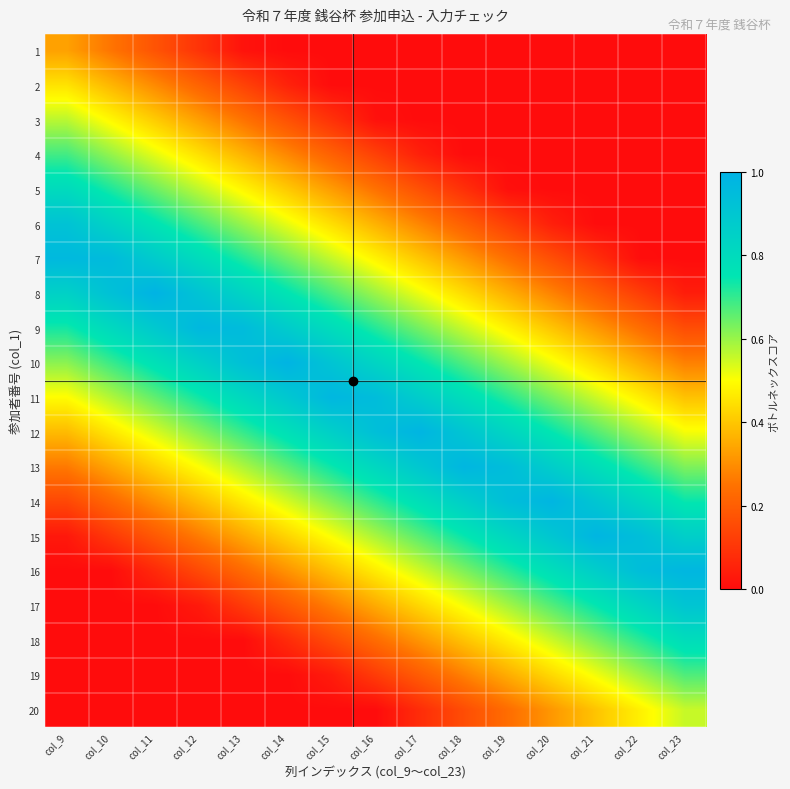

Reading right to left, extract all data points from this chart.

1: col_23=0.0	col_22=0.0	col_21=0.0	col_20=0.0	col_19=0.0	col_18=0.0	col_17=0.0	col_16=0.0	col_15=0.0	col_14=0.0	col_13=0.0	col_12=0.1	col_11=0.2	col_10=0.3	col_9=0.3
2: col_23=0.0	col_22=0.0	col_21=0.0	col_20=0.0	col_19=0.0	col_18=0.0	col_17=0.0	col_16=0.0	col_15=0.0	col_14=0.1	col_13=0.1	col_12=0.2	col_11=0.3	col_10=0.4	col_9=0.5
3: col_23=0.0	col_22=0.0	col_21=0.0	col_20=0.0	col_19=0.0	col_18=0.0	col_17=0.0	col_16=0.0	col_15=0.1	col_14=0.2	col_13=0.2	col_12=0.3	col_11=0.4	col_10=0.5	col_9=0.6
4: col_23=0.0	col_22=0.0	col_21=0.0	col_20=0.0	col_19=0.0	col_18=0.0	col_17=0.0	col_16=0.1	col_15=0.2	col_14=0.3	col_13=0.4	col_12=0.4	col_11=0.5	col_10=0.6	col_9=0.7
5: col_23=0.0	col_22=0.0	col_21=0.0	col_20=0.0	col_19=0.0	col_18=0.1	col_17=0.2	col_16=0.2	col_15=0.3	col_14=0.4	col_13=0.5	col_12=0.6	col_11=0.6	col_10=0.7	col_9=0.8
6: col_23=0.0	col_22=0.0	col_21=0.0	col_20=0.0	col_19=0.1	col_18=0.2	col_17=0.3	col_16=0.4	col_15=0.4	col_14=0.5	col_13=0.6	col_12=0.7	col_11=0.8	col_10=0.8	col_9=0.9
7: col_23=0.0	col_22=0.0	col_21=0.1	col_20=0.2	col_19=0.2	col_18=0.3	col_17=0.4	col_16=0.5	col_15=0.6	col_14=0.6	col_13=0.7	col_12=0.8	col_11=0.9	col_10=1.0	col_9=1.0
8: col_23=0.0	col_22=0.1	col_21=0.2	col_20=0.3	col_19=0.4	col_18=0.4	col_17=0.5	col_16=0.6	col_15=0.7	col_14=0.8	col_13=0.8	col_12=0.9	col_11=1.0	col_10=0.9	col_9=0.8
9: col_23=0.2	col_22=0.2	col_21=0.3	col_20=0.4	col_19=0.5	col_18=0.6	col_17=0.6	col_16=0.7	col_15=0.8	col_14=0.9	col_13=1.0	col_12=1.0	col_11=0.9	col_10=0.8	col_9=0.7
10: col_23=0.3	col_22=0.4	col_21=0.4	col_20=0.5	col_19=0.6	col_18=0.7	col_17=0.8	col_16=0.8	col_15=0.9	col_14=1.0	col_13=0.9	col_12=0.9	col_11=0.8	col_10=0.7	col_9=0.6
11: col_23=0.4	col_22=0.5	col_21=0.6	col_20=0.6	col_19=0.7	col_18=0.8	col_17=0.9	col_16=0.9	col_15=1.0	col_14=0.9	col_13=0.8	col_12=0.7	col_11=0.7	col_10=0.6	col_9=0.5
12: col_23=0.5	col_22=0.6	col_21=0.7	col_20=0.7	col_19=0.8	col_18=0.9	col_17=1.0	col_16=0.9	col_15=0.9	col_14=0.8	col_13=0.7	col_12=0.6	col_11=0.5	col_10=0.5	col_9=0.4
13: col_23=0.6	col_22=0.7	col_21=0.8	col_20=0.9	col_19=0.9	col_18=1.0	col_17=0.9	col_16=0.8	col_15=0.7	col_14=0.7	col_13=0.6	col_12=0.5	col_11=0.4	col_10=0.3	col_9=0.3
14: col_23=0.7	col_22=0.8	col_21=0.9	col_20=1.0	col_19=0.9	col_18=0.9	col_17=0.8	col_16=0.7	col_15=0.6	col_14=0.5	col_13=0.5	col_12=0.4	col_11=0.3	col_10=0.2	col_9=0.1
15: col_23=0.9	col_22=0.9	col_21=1.0	col_20=0.9	col_19=0.8	col_18=0.7	col_17=0.7	col_16=0.6	col_15=0.5	col_14=0.4	col_13=0.3	col_12=0.3	col_11=0.2	col_10=0.1	col_9=0.0
16: col_23=1.0	col_22=0.9	col_21=0.9	col_20=0.8	col_19=0.7	col_18=0.6	col_17=0.5	col_16=0.5	col_15=0.4	col_14=0.3	col_13=0.2	col_12=0.2	col_11=0.1	col_10=0.0	col_9=0.0
17: col_23=0.9	col_22=0.8	col_21=0.7	col_20=0.7	col_19=0.6	col_18=0.5	col_17=0.4	col_16=0.4	col_15=0.3	col_14=0.2	col_13=0.1	col_12=0.0	col_11=0.0	col_10=0.0	col_9=0.0
18: col_23=0.8	col_22=0.7	col_21=0.6	col_20=0.6	col_19=0.5	col_18=0.4	col_17=0.3	col_16=0.2	col_15=0.2	col_14=0.1	col_13=0.0	col_12=0.0	col_11=0.0	col_10=0.0	col_9=0.0
19: col_23=0.7	col_22=0.6	col_21=0.5	col_20=0.4	col_19=0.4	col_18=0.3	col_17=0.2	col_16=0.1	col_15=0.0	col_14=0.0	col_13=0.0	col_12=0.0	col_11=0.0	col_10=0.0	col_9=0.0
20: col_23=0.6	col_22=0.5	col_21=0.4	col_20=0.3	col_19=0.2	col_18=0.2	col_17=0.1	col_16=0.0	col_15=0.0	col_14=0.0	col_13=0.0	col_12=0.0	col_11=0.0	col_10=0.0	col_9=0.0